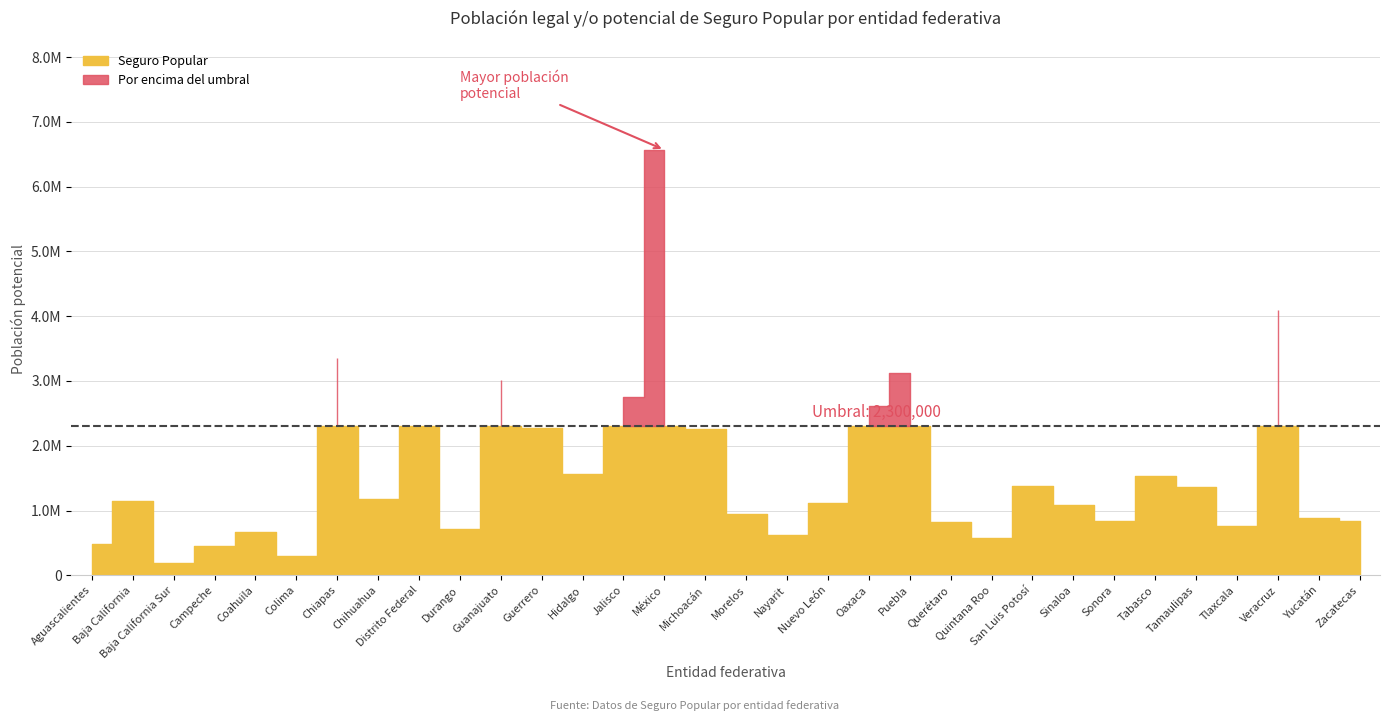

How many lines are shown in the chart?

1